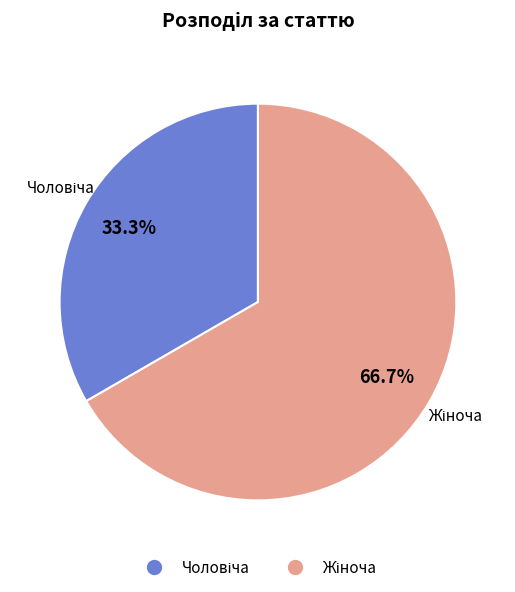

Does any single category account for the majority?

Yes